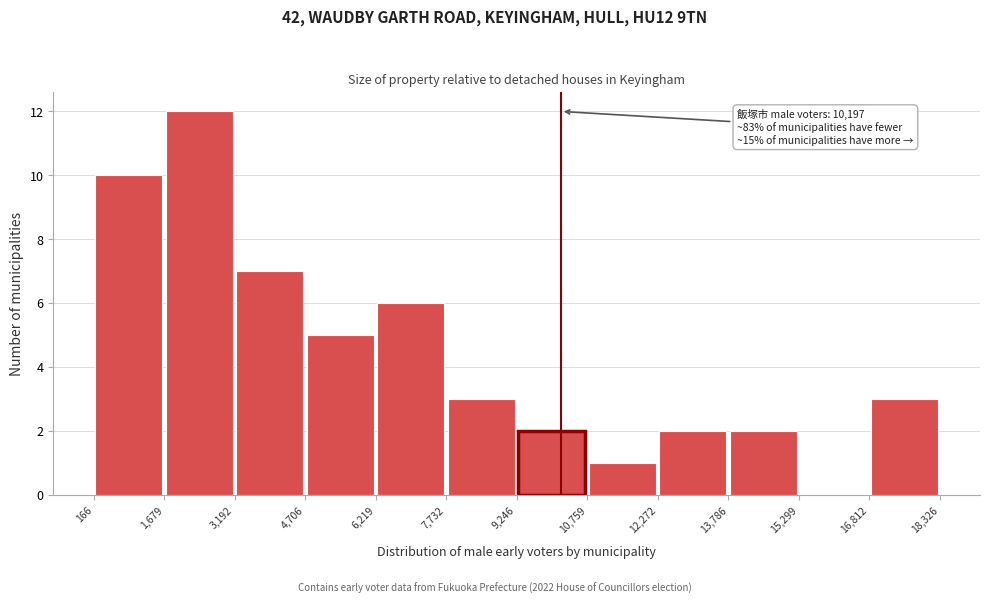

Which range on the x-axis has the tallest bar?

1,679 to 3,192